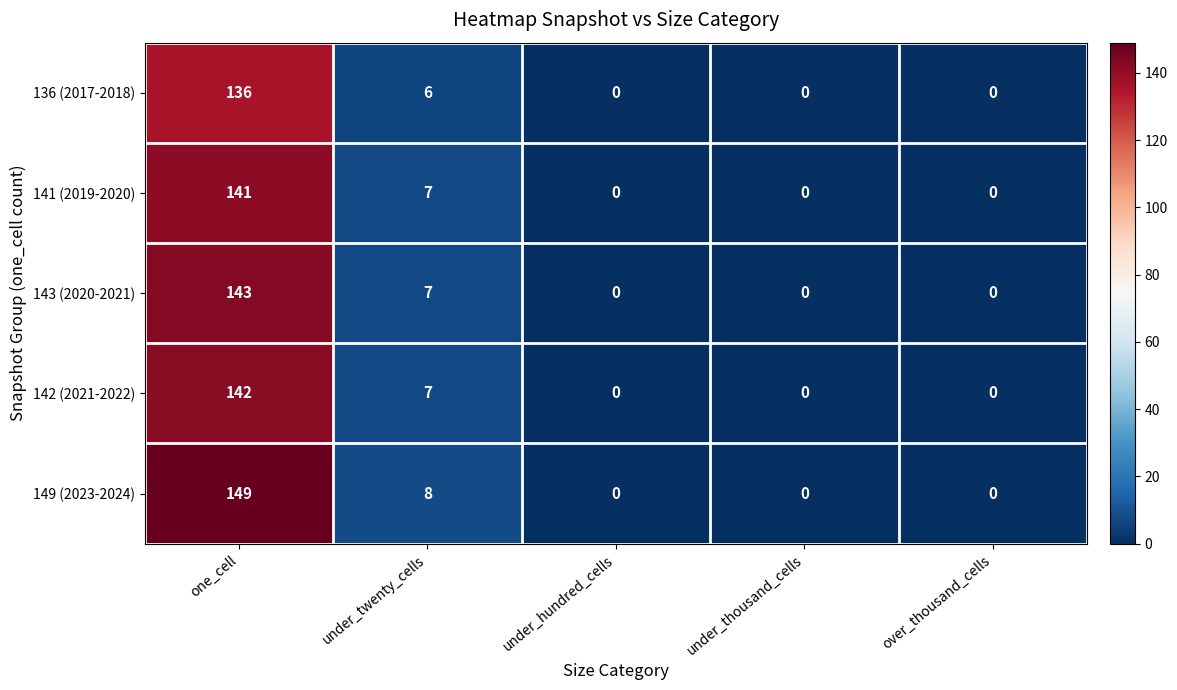

The 149 (2023-2024) series shows 0 at under_thousand_cells. True or false?

True